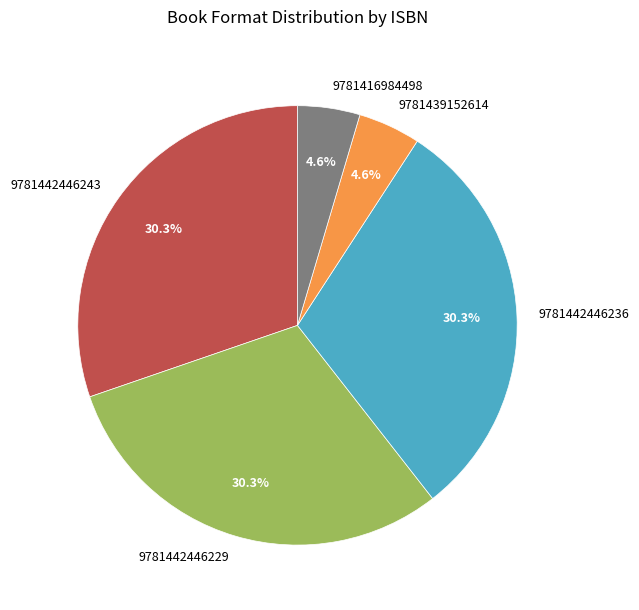

To the nearest percent, what is the average slice percentage?

20%